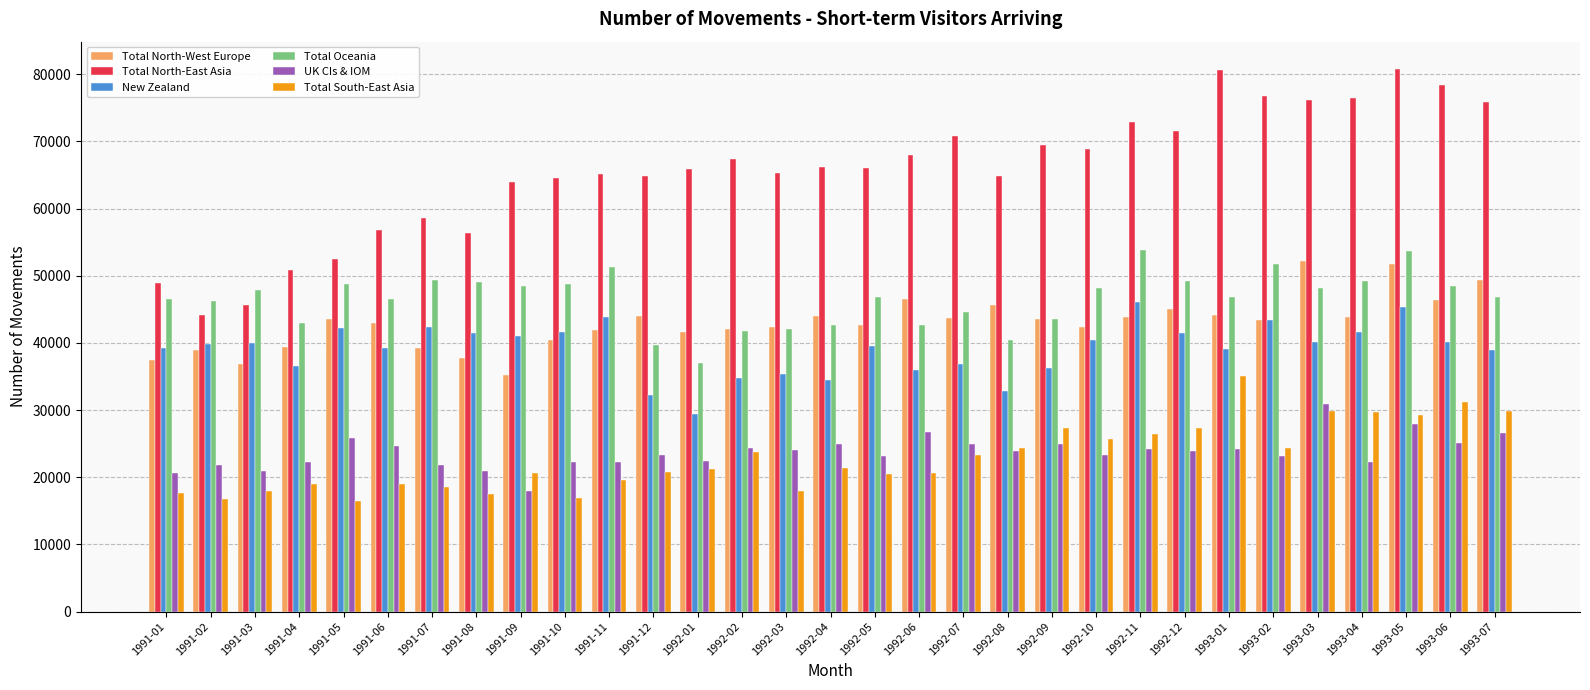

List the series in order of their peak value, lowest first.

UK CIs & IOM, Total South-East Asia, New Zealand, Total North-West Europe, Total Oceania, Total North-East Asia